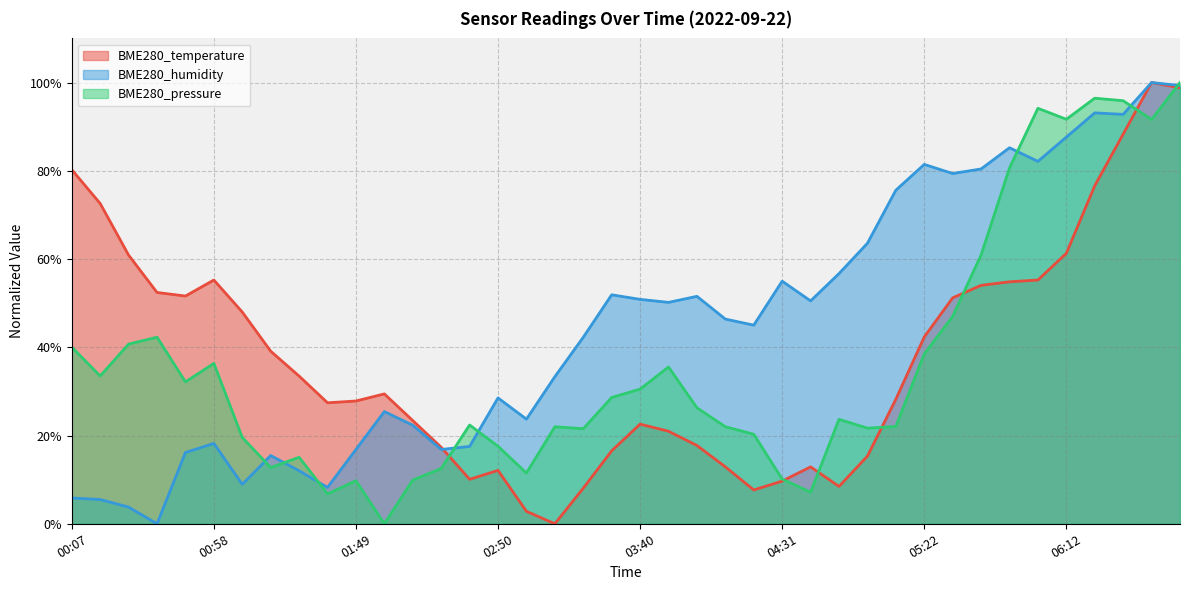

Where do BME280_pressure and BME280_temperature first cross each other?

02:19 and 02:40